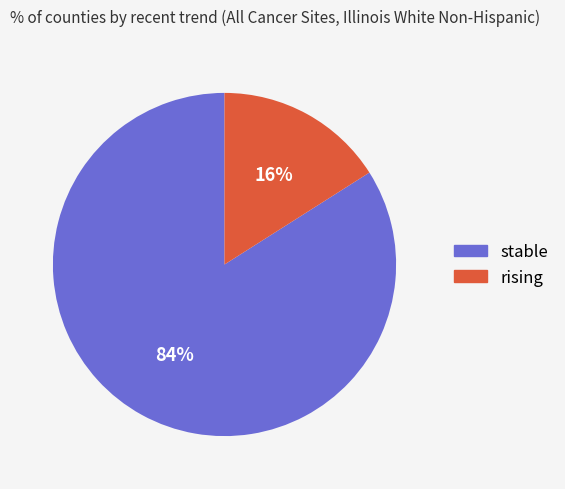

Which has a higher value, rising or stable?

stable